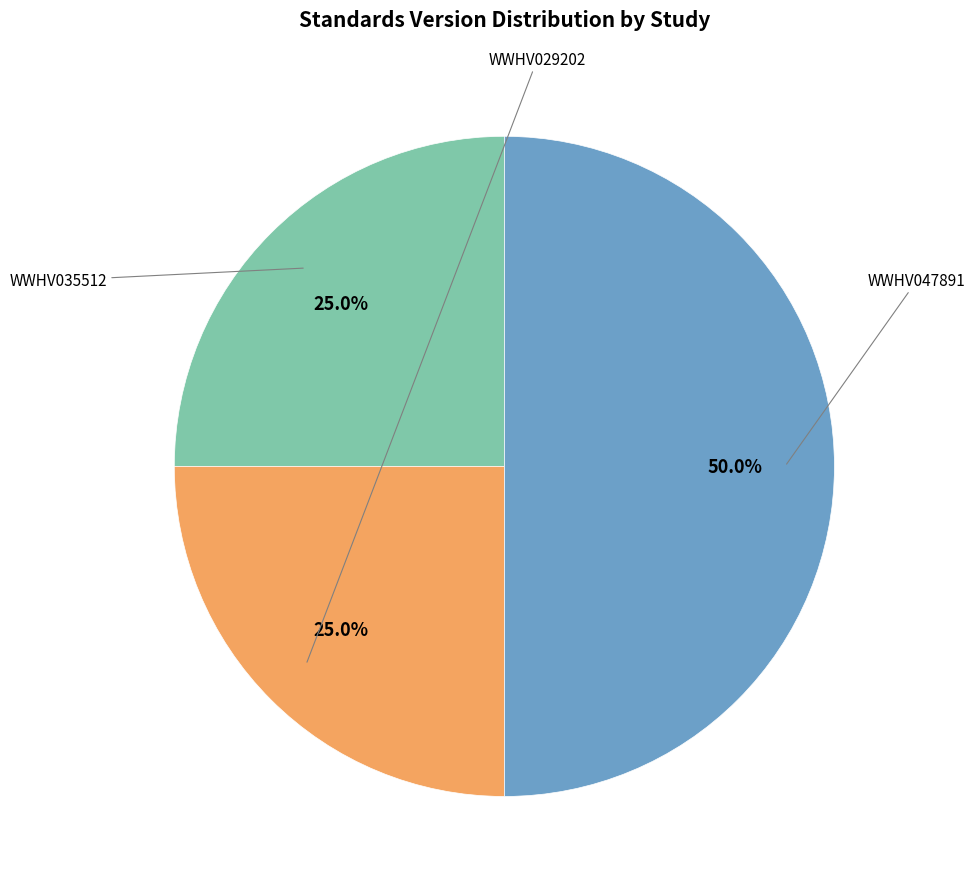

Which slice is the largest?

WWHV047891